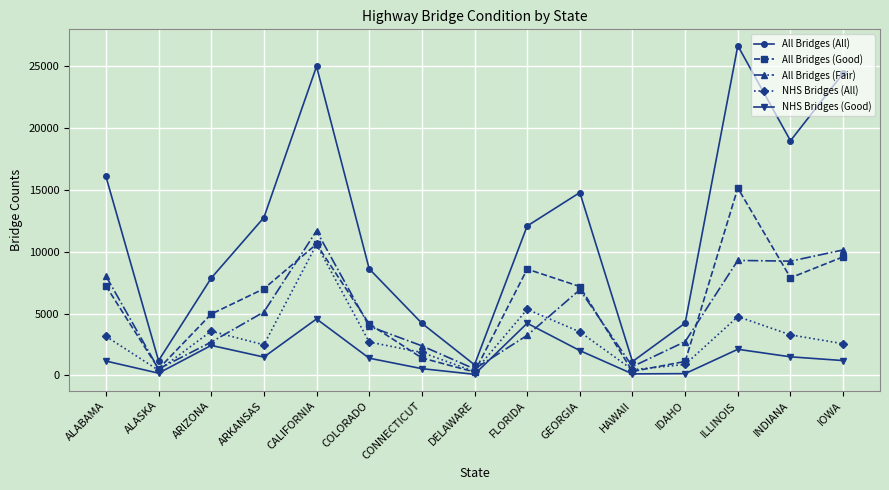

Read the NHS Bridges (All) value at ILLINOIS.

4754